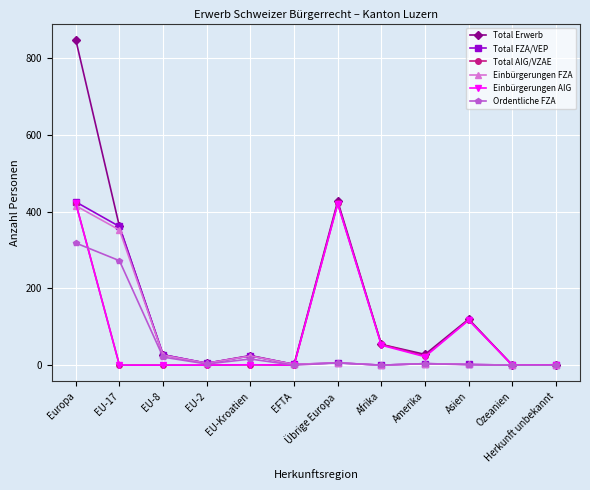

What is the label of the 1st point from the left?

Europa